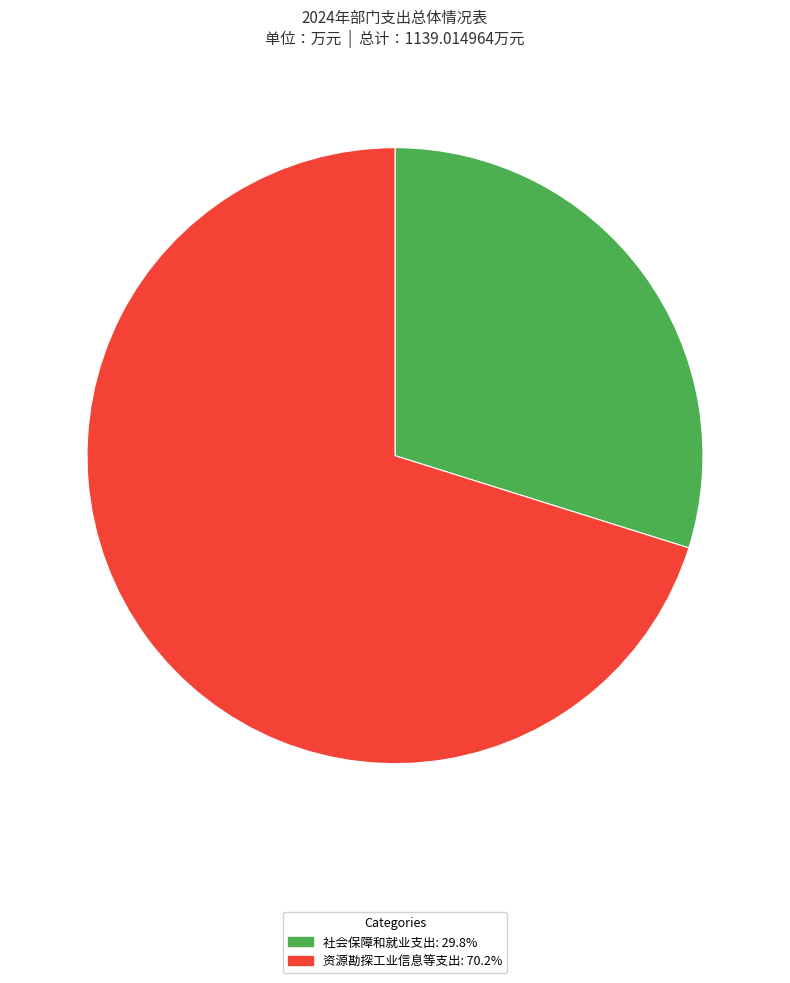

Which slice represents more than half of the pie?

资源勘探工业信息等支出